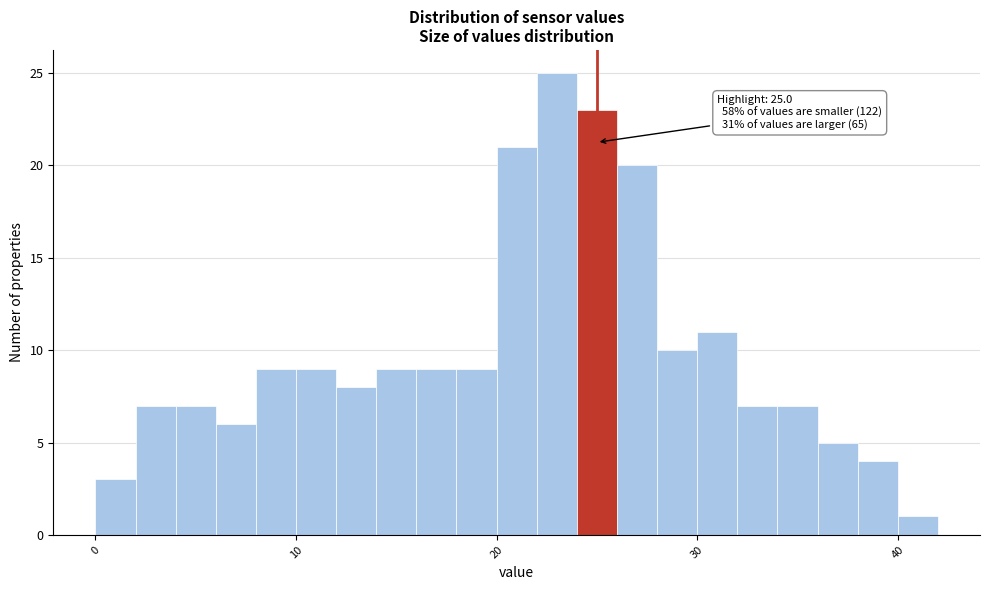

Around what value on the x-axis is the tallest bar? Give the approximate position of its centre, as read against the axis.

23